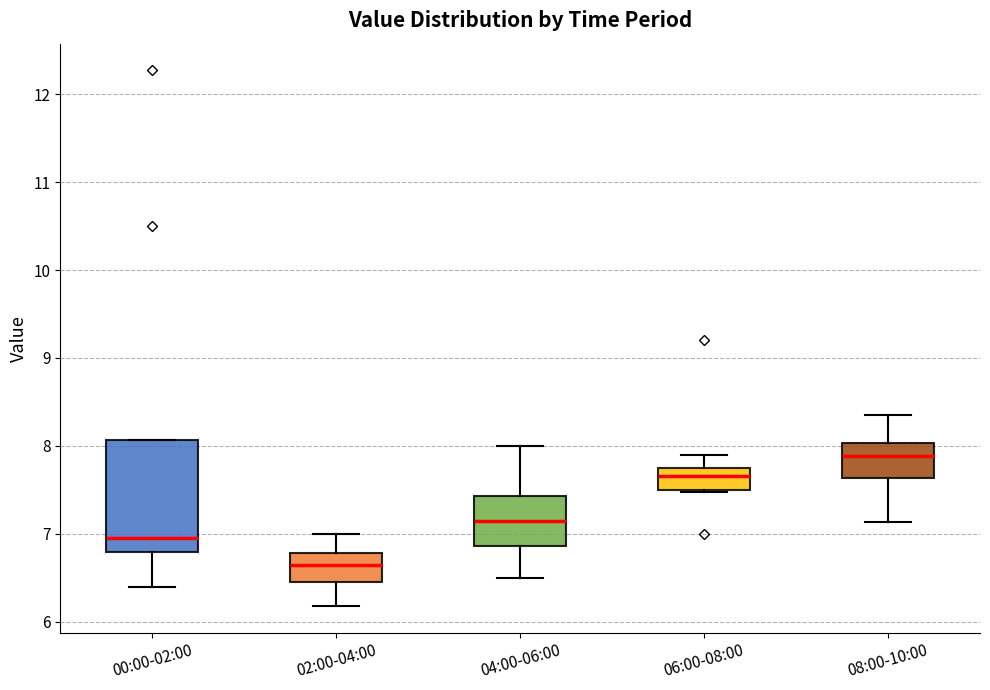

Comparing the boxes themselves (not the whiskers), which one is the tallest?

00:00-02:00